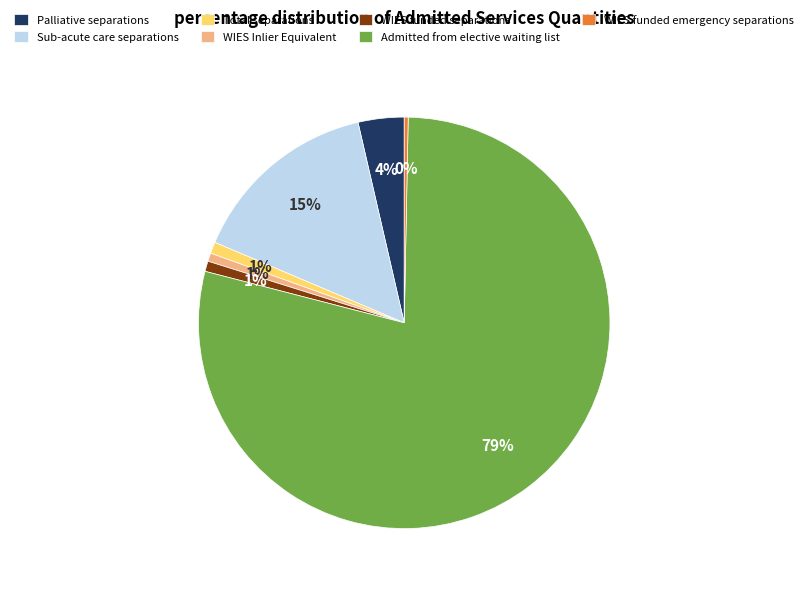

Combined, do Total separations and WIES funded emergency separations account for over 50%?

No